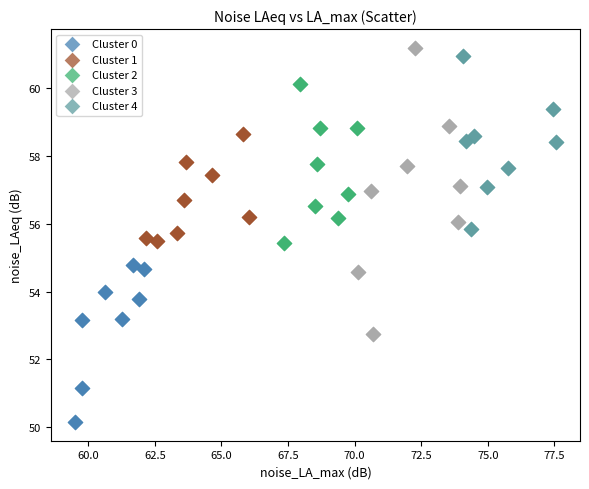

Which series reaches the minimum Y coordinate?

Cluster 0